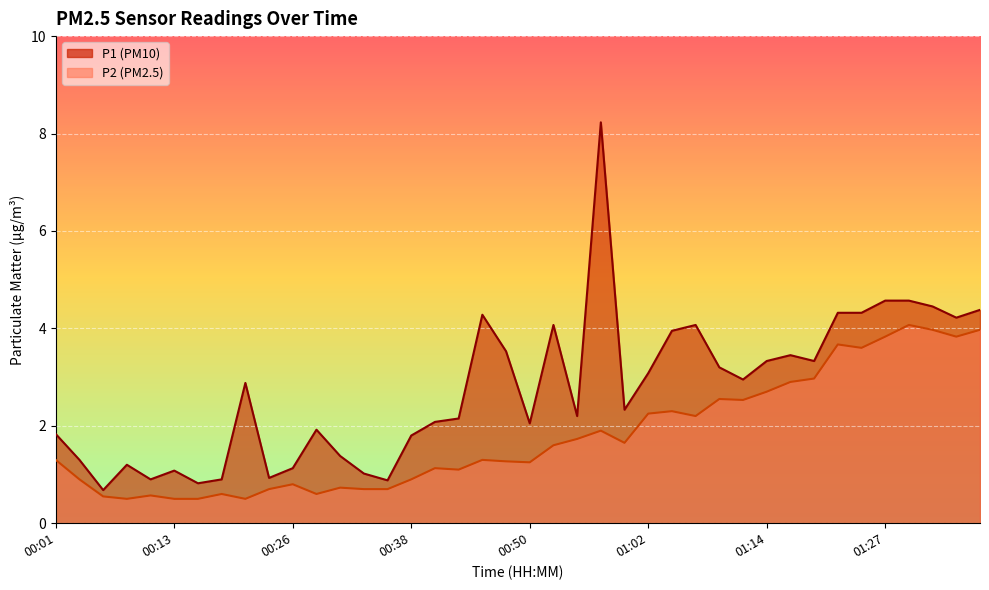

Count the number of categories in the chart.

40